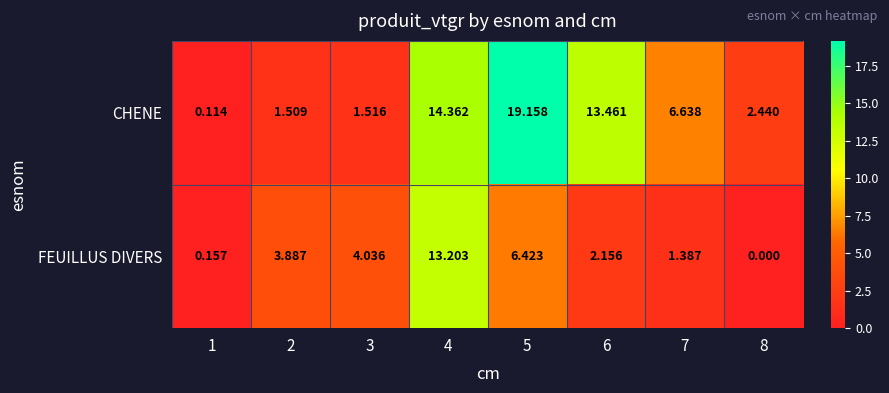

Which category has the highest value across all series?

5